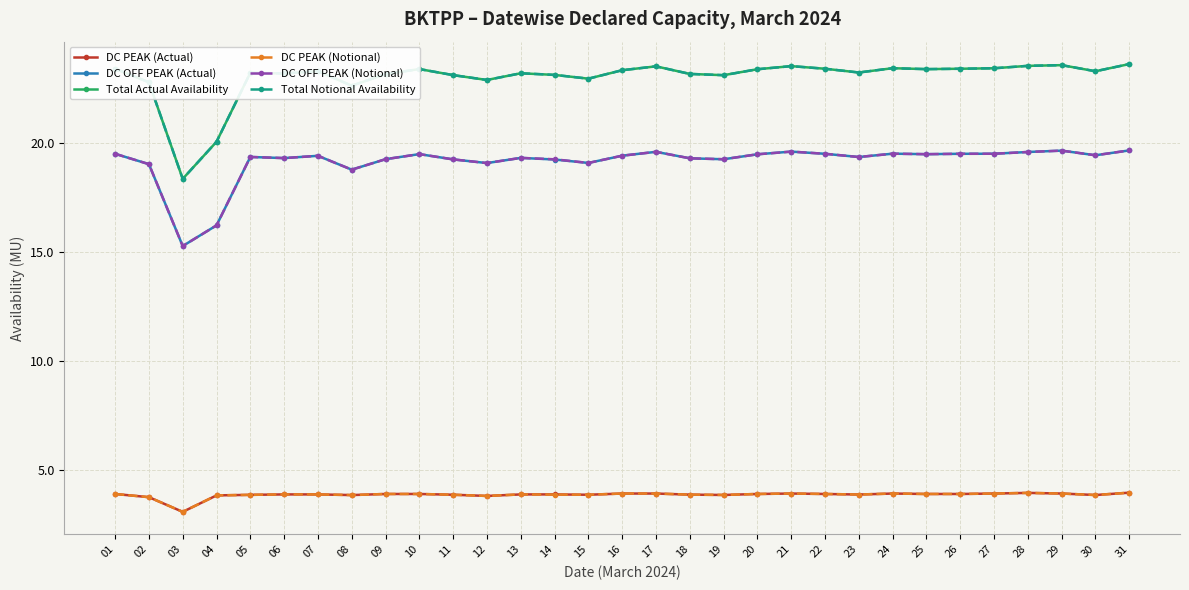

Does the chart have visible grid lines?

Yes